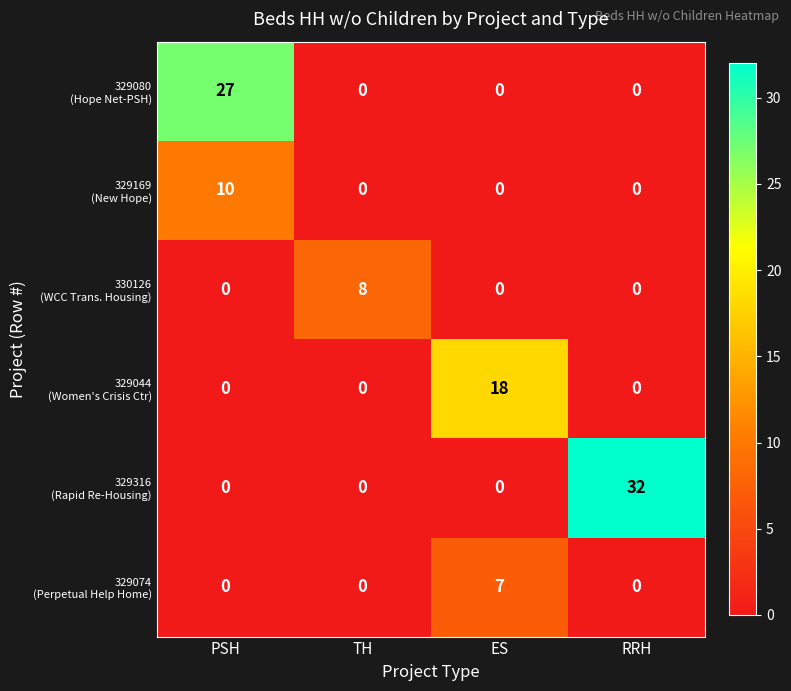

What is the greatest value displayed?

32